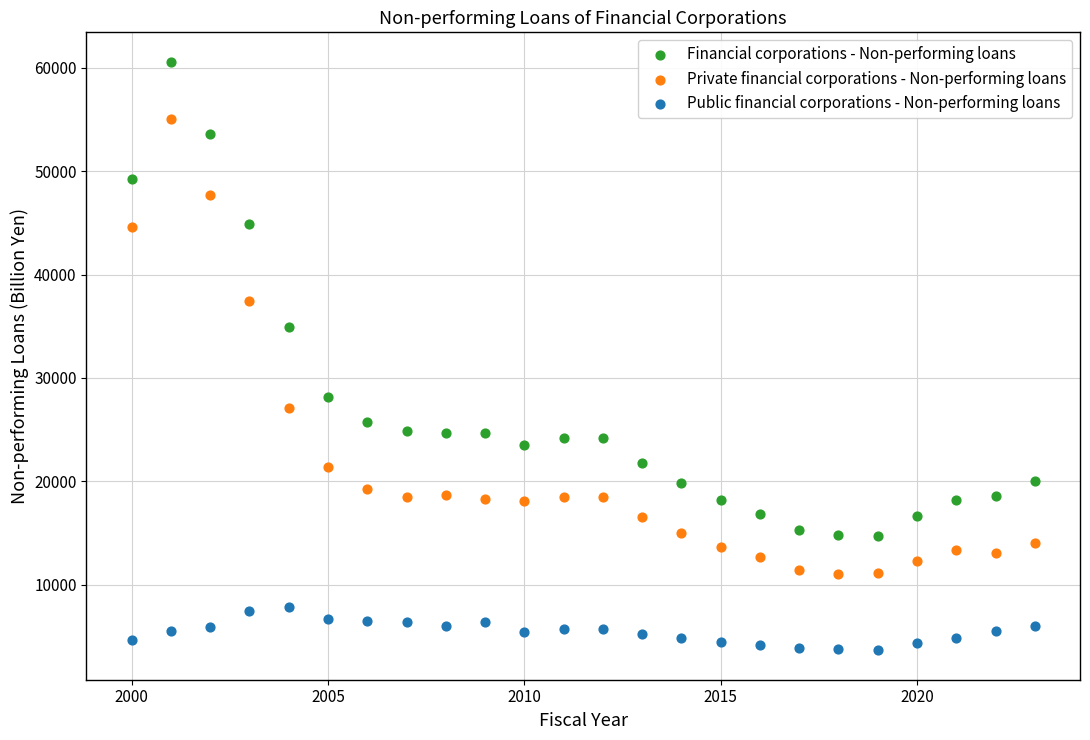

Which series reaches the maximum Y coordinate?

Financial corporations - Non-performing loans